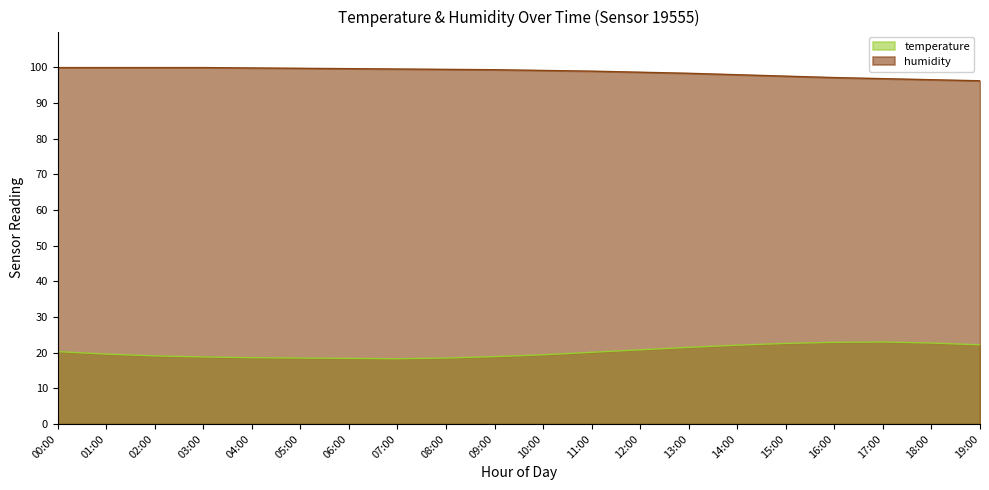

How many interior local valleys does the temperature series have?

1